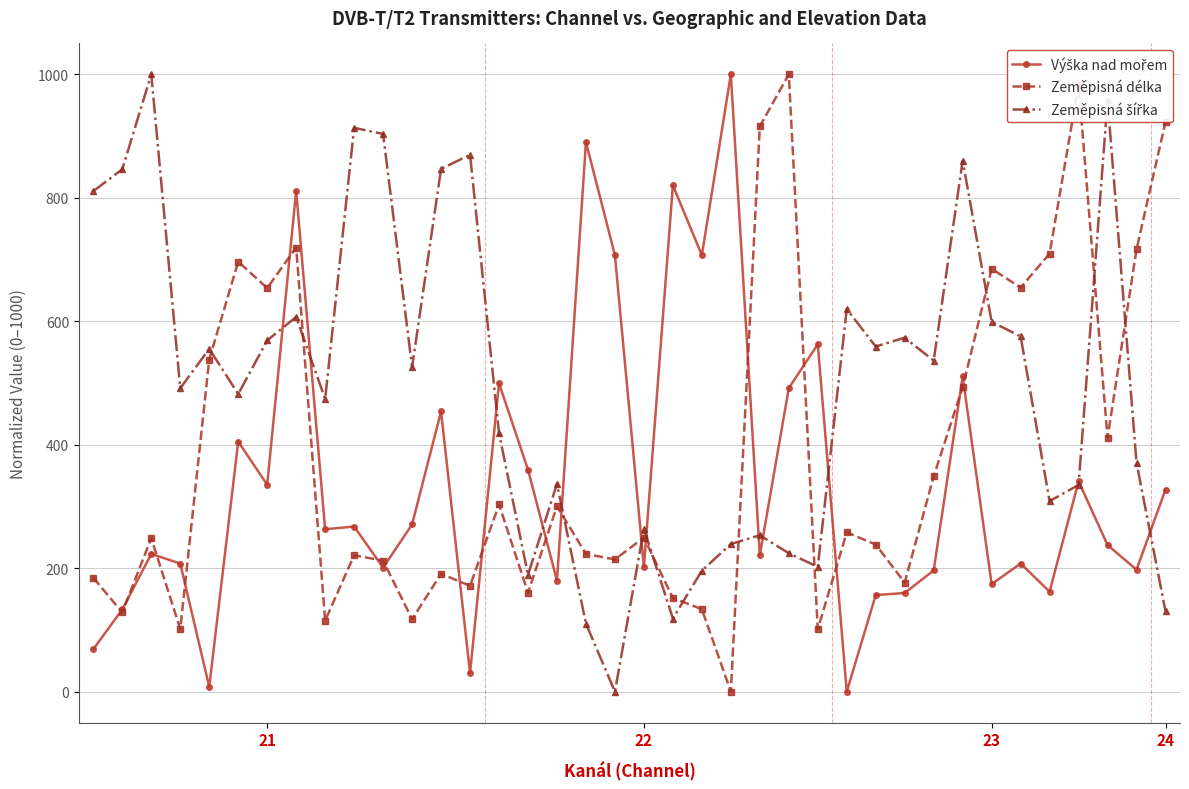

In Zeměpisná délka, how many points are higher than both neighbors (excluding endpoints)?

12